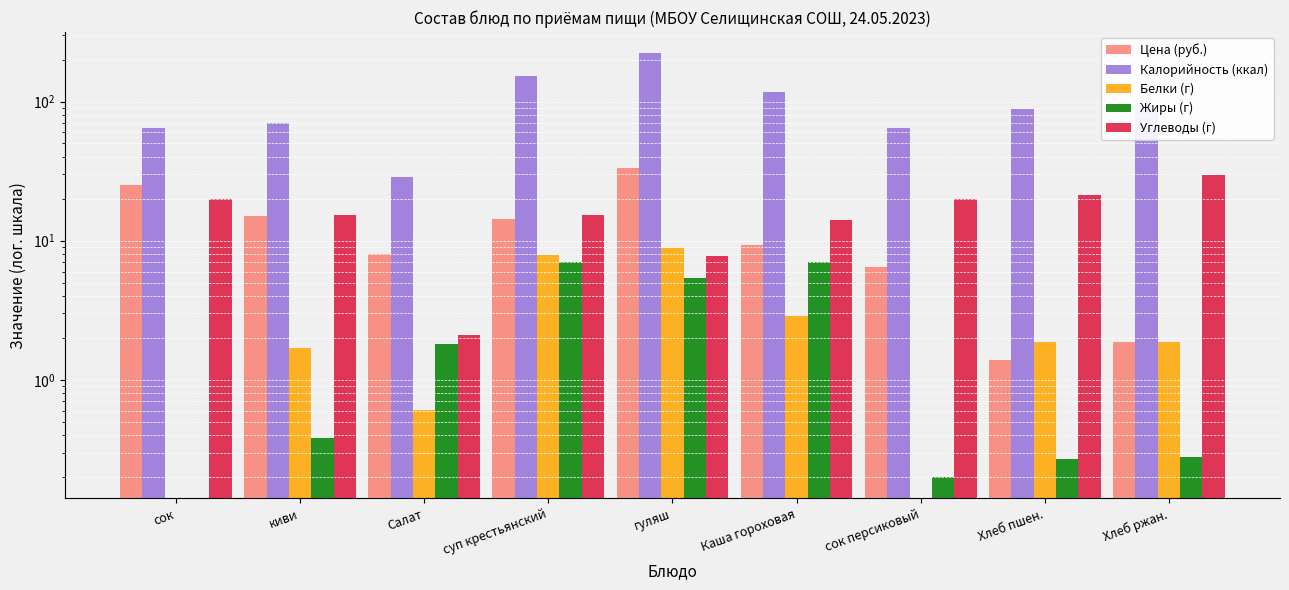

What is the total value across all series at сок персиковый?

91.7